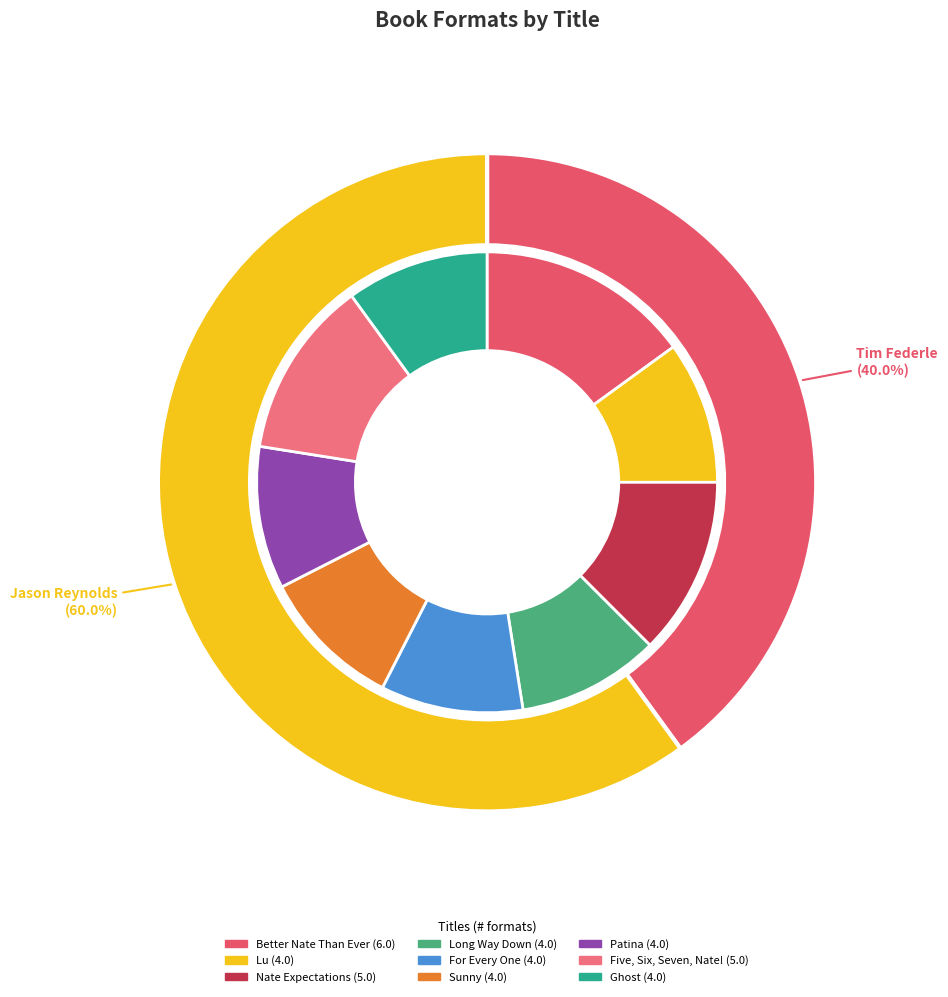

Does any single category account for the majority?

No